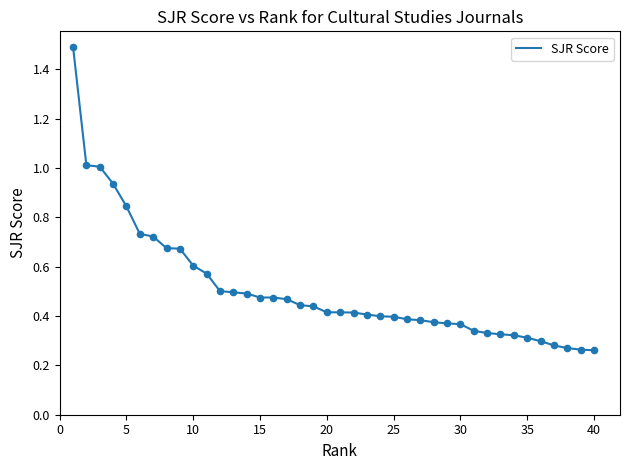

What is the maximum value shown in the chart?

1.5